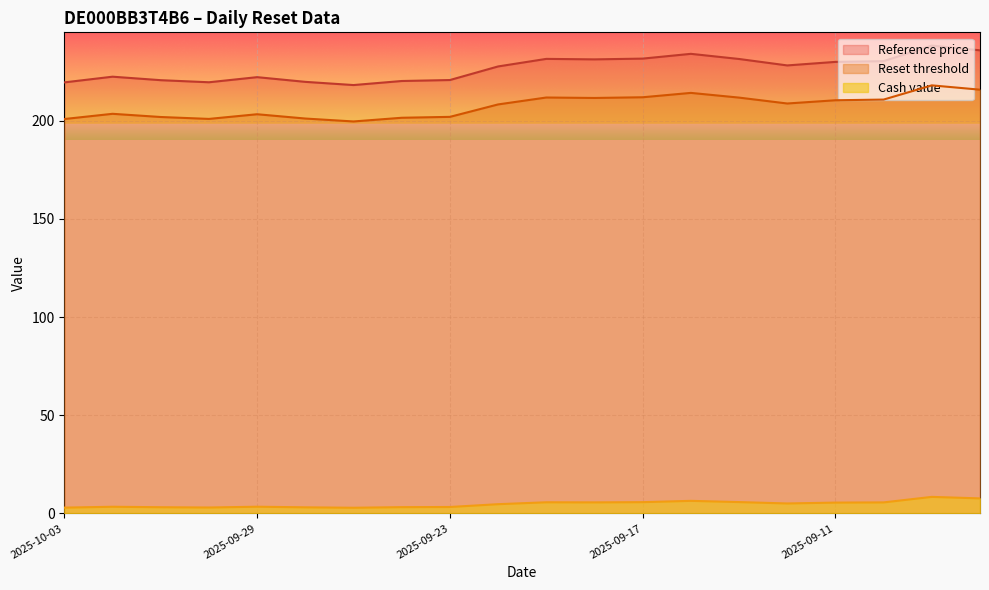

What is the difference between the second highest and minimum values in the Reset threshold series?

16.2